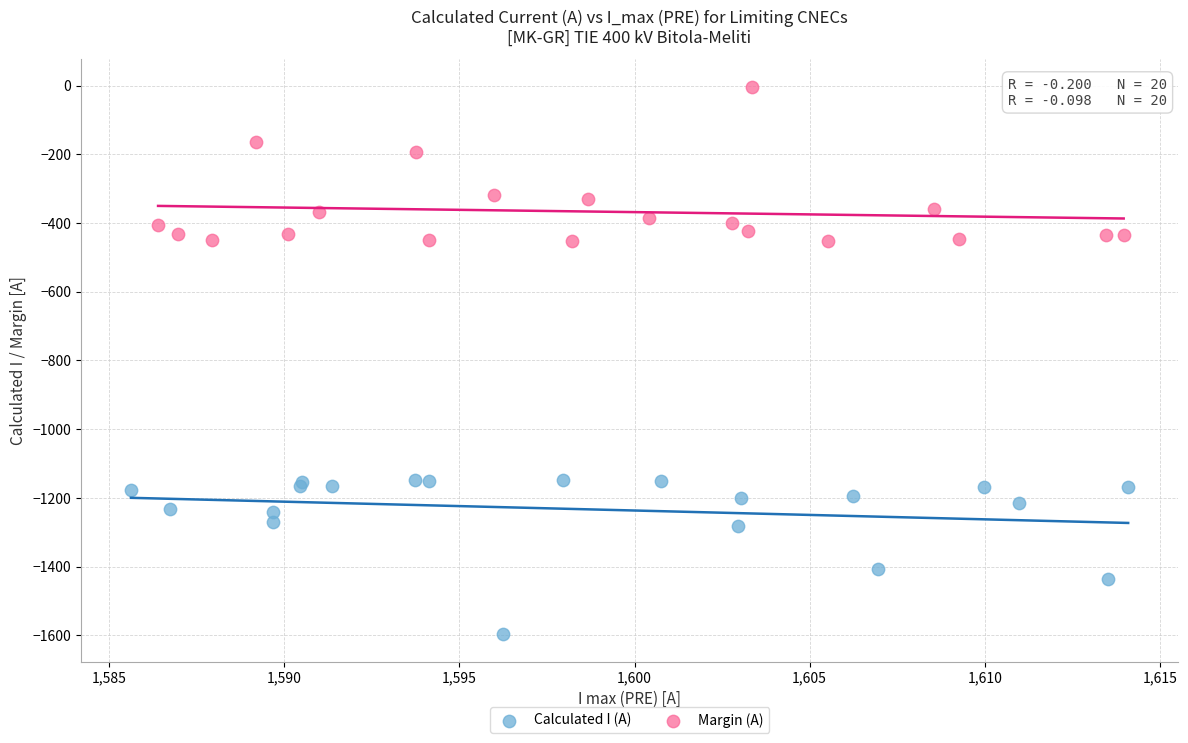

Which series reaches the minimum Y coordinate?

Calculated I (A)